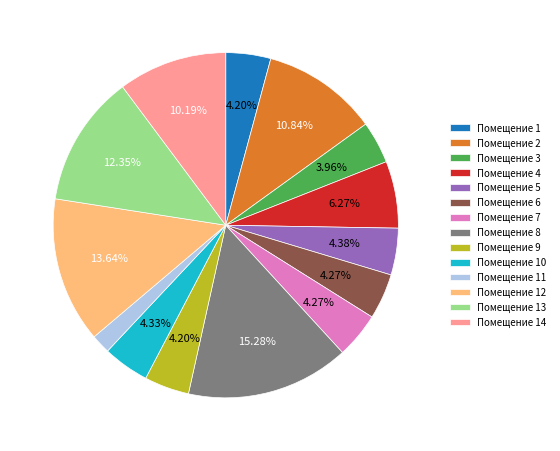

Which has a higher value, Помещение 14 or Помещение 12?

Помещение 12